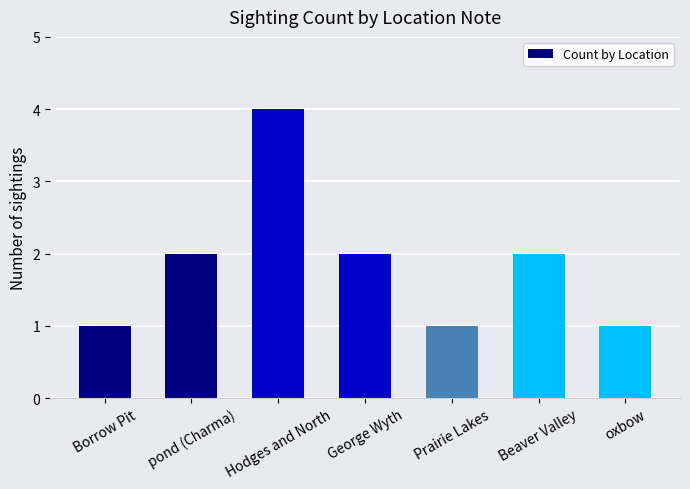

What is the ratio of the value at pond (Charma) to the value at Hodges and North?

0.5